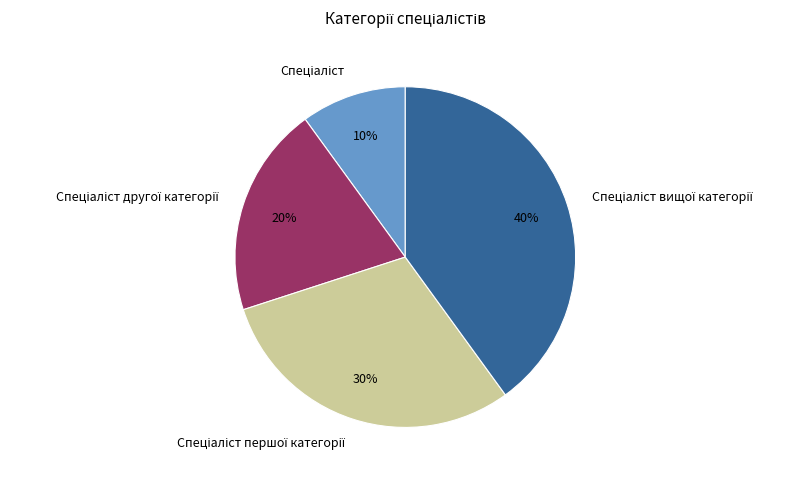

How many slices are in this pie chart?

4